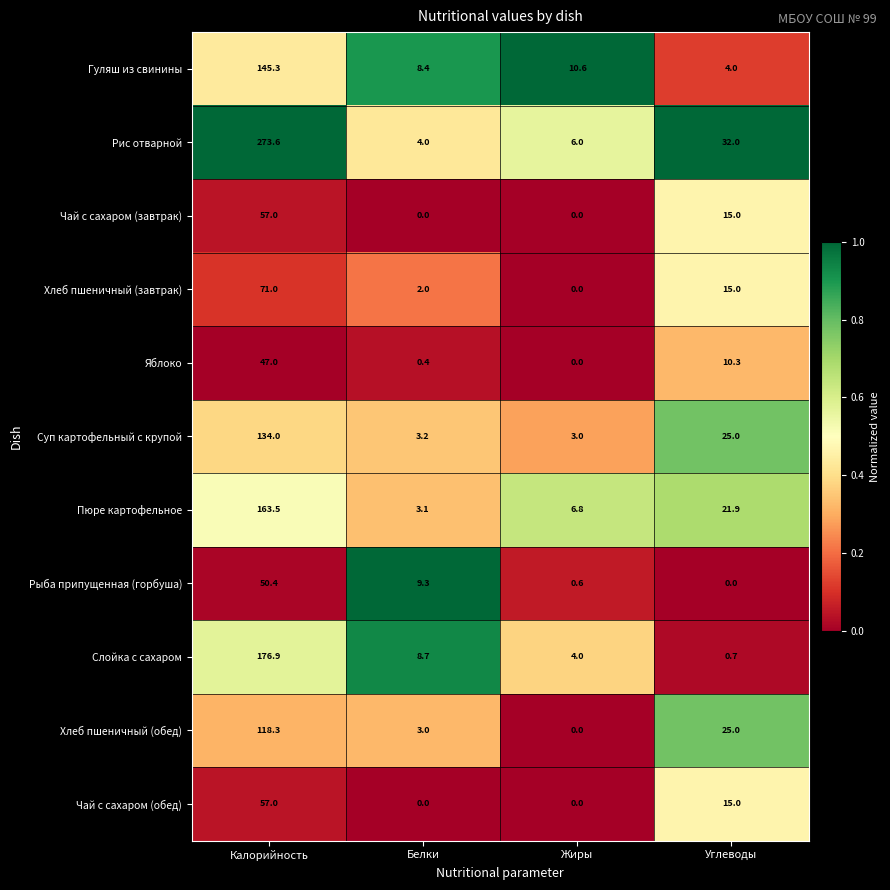

The Суп картофельный с крупой series shows 236.6 at Калорийность. True or false?

False